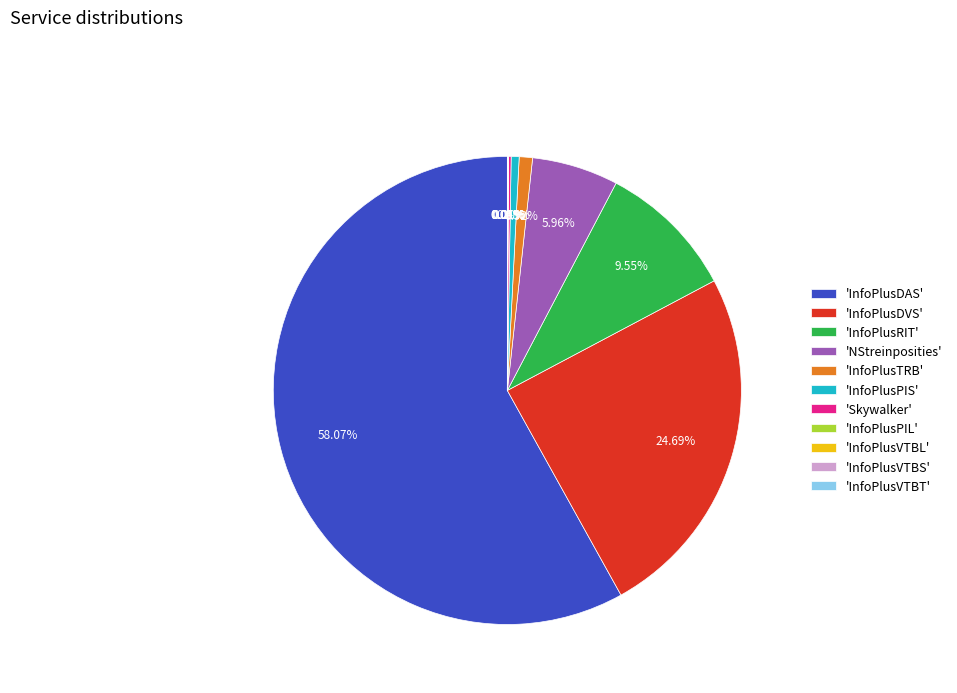

Between 'InfoPlusPIS' and 'InfoPlusRIT', which is larger?

'InfoPlusRIT'